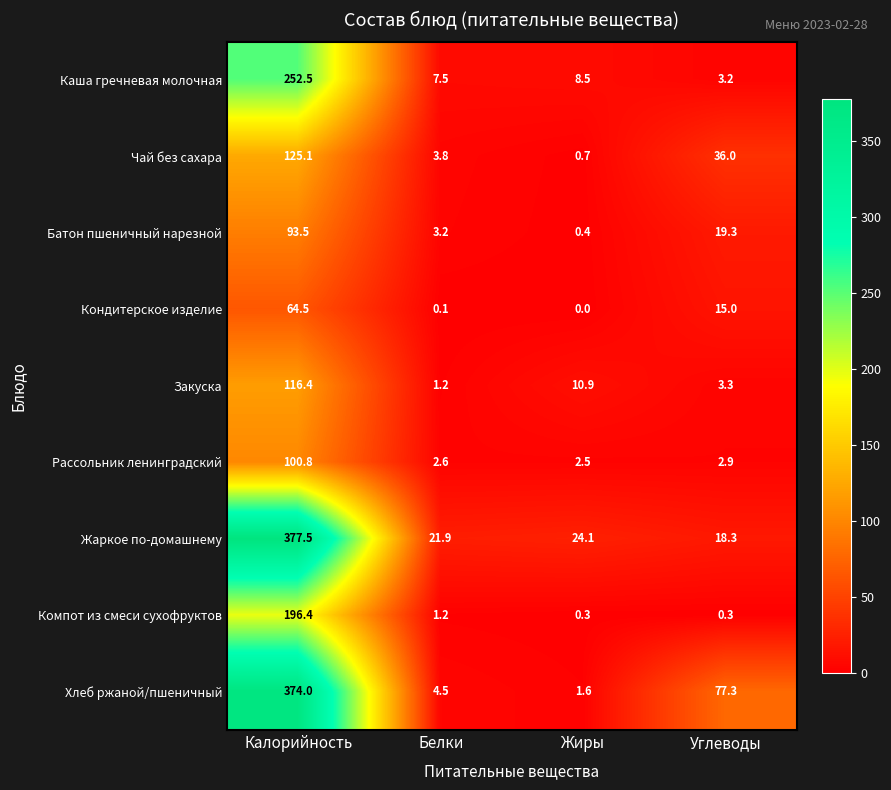

What is the difference between the Жаркое по-домашнему values at Белки and Калорийность?

355.6